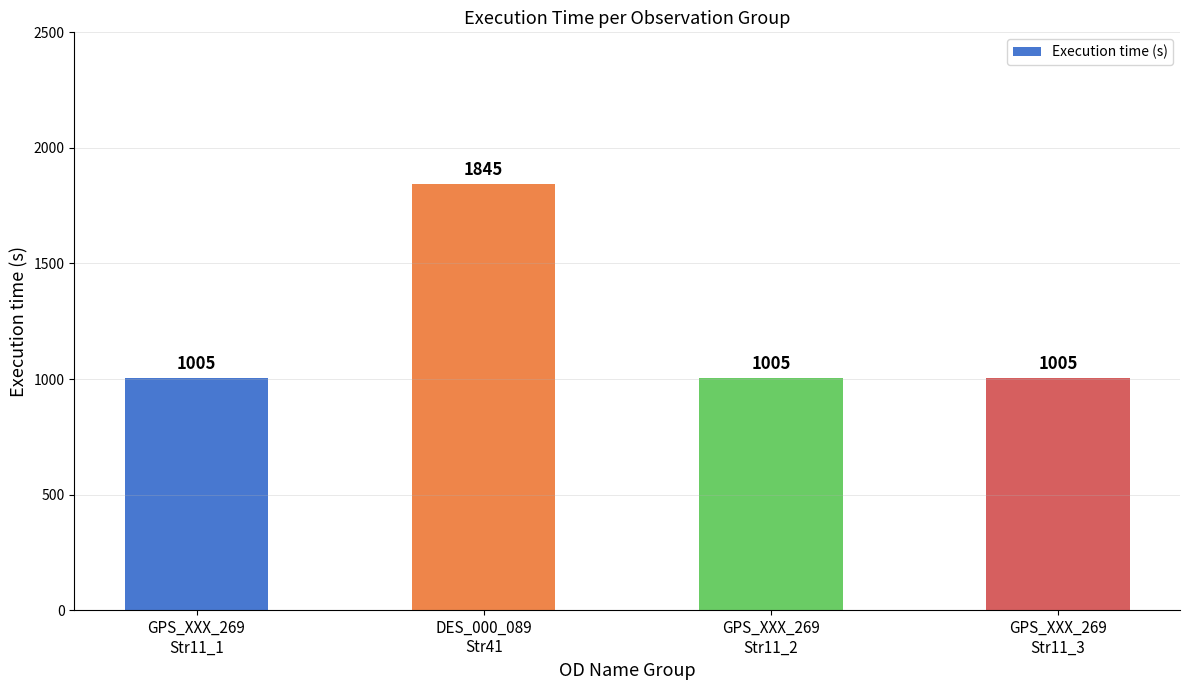

What is the difference between the maximum and minimum values?

840